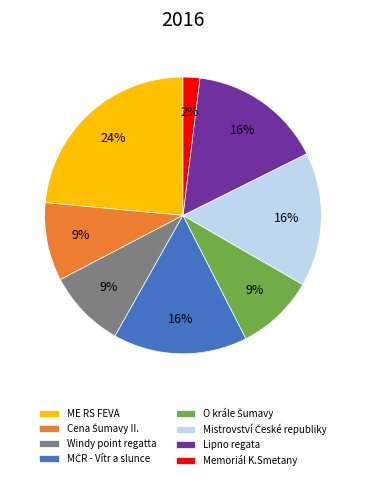

To the nearest percent, what percentage of the pie is Windy point regatta?

9%